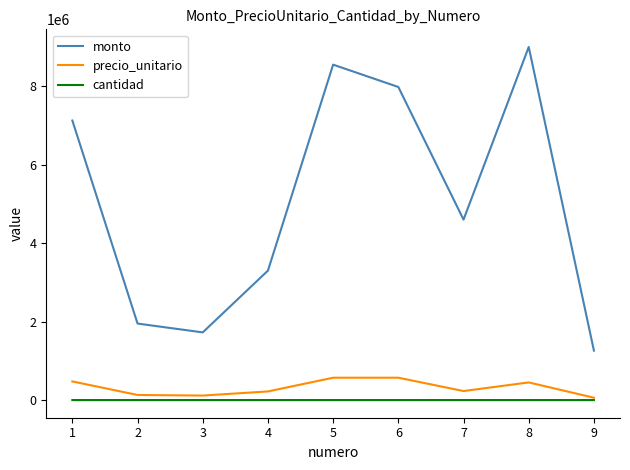

The value of monto at 2 is 1950000. True or false?

True